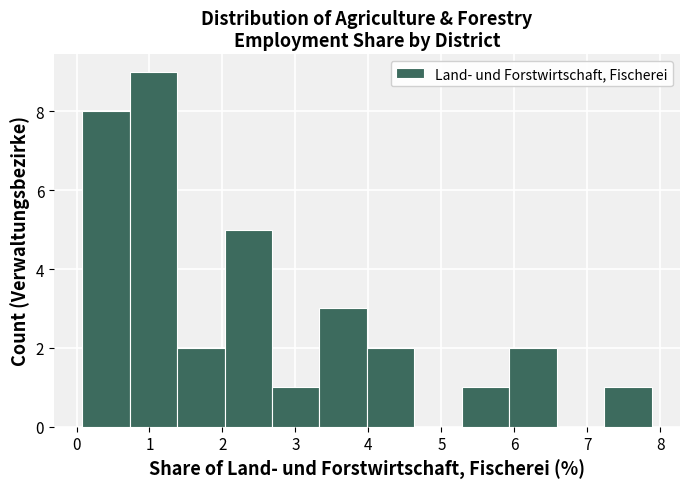

How tall is the bar that spans 0.7 to 1.4 on the x-axis? Neither the bar edges nor the heights are printed on the chart, so give them approximately, as read against the axes.

9